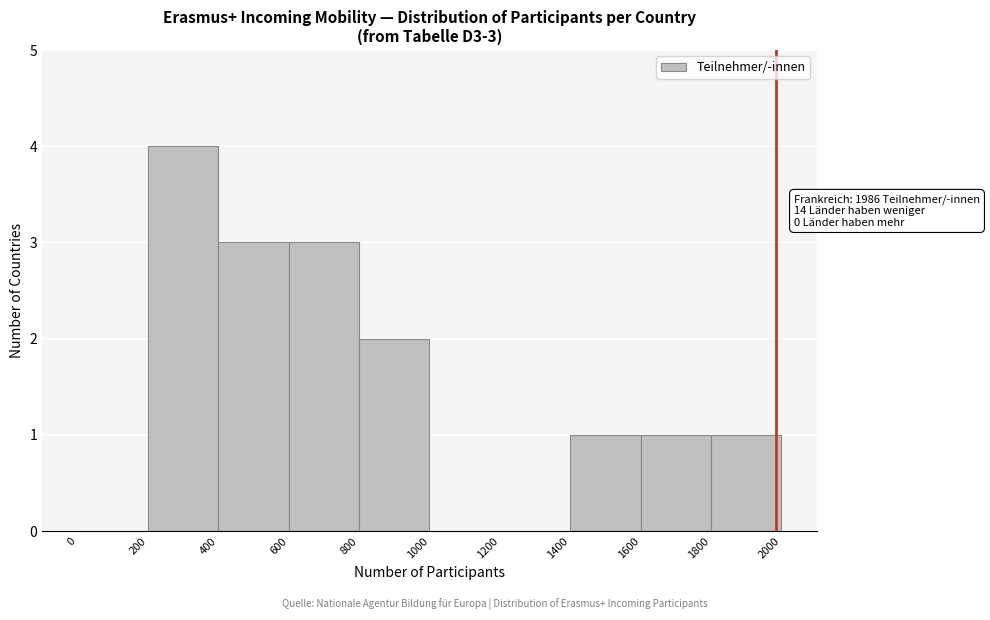

Over which range of the x-axis is the bar tallest?

200 to 400